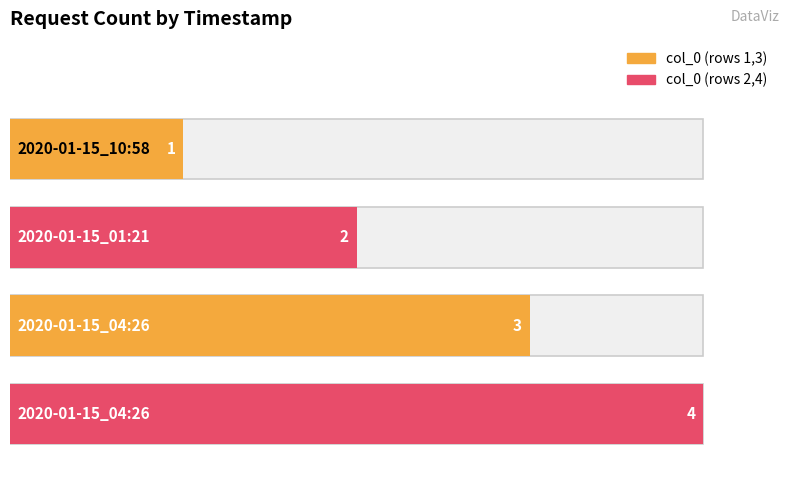

What is the sum of the values at 2020-01-15_04:26 and 2020-01-15_04:26?

7